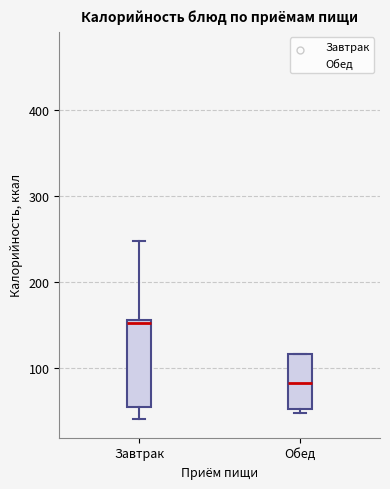

Comparing the boxes themselves (not the whiskers), which one is the tallest?

Завтрак